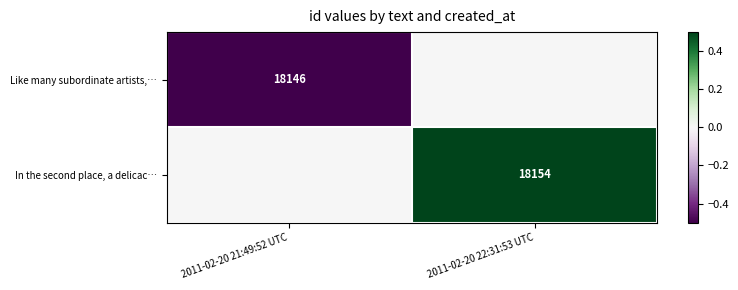

True or false: Like many subordinate artists,… has a value of 18146 at 2011-02-20 21:49:52 UTC.

True